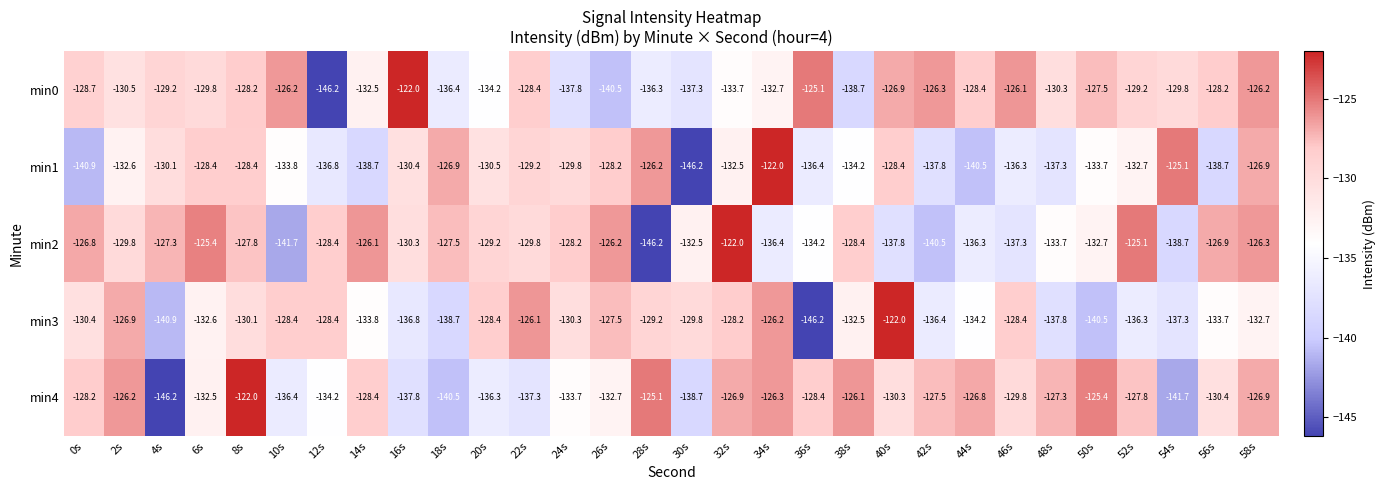

What is the smallest value displayed?

-146.2